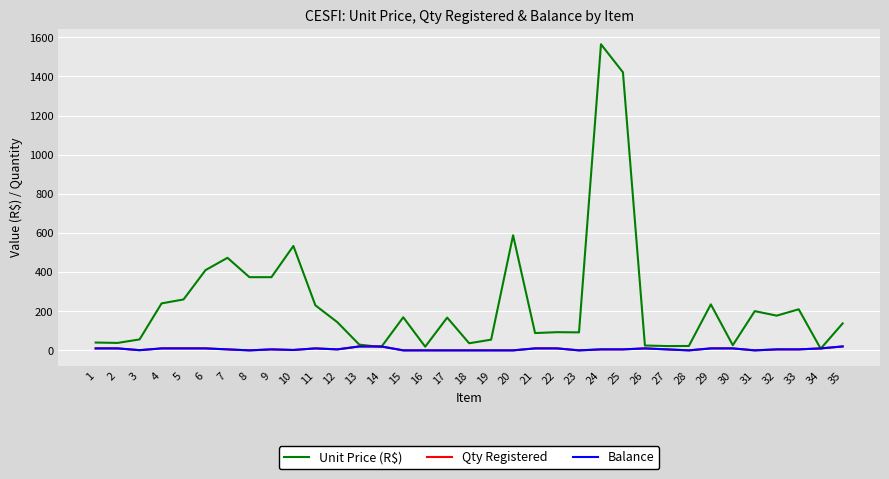

What is the maximum value for Qty Registered?

20.0